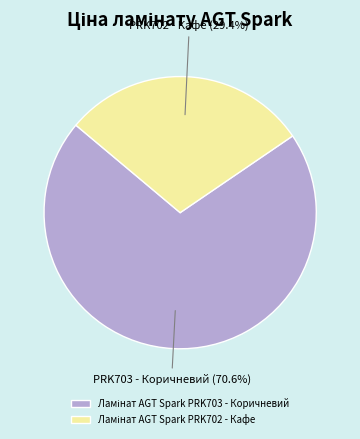

How many slices are in this pie chart?

2